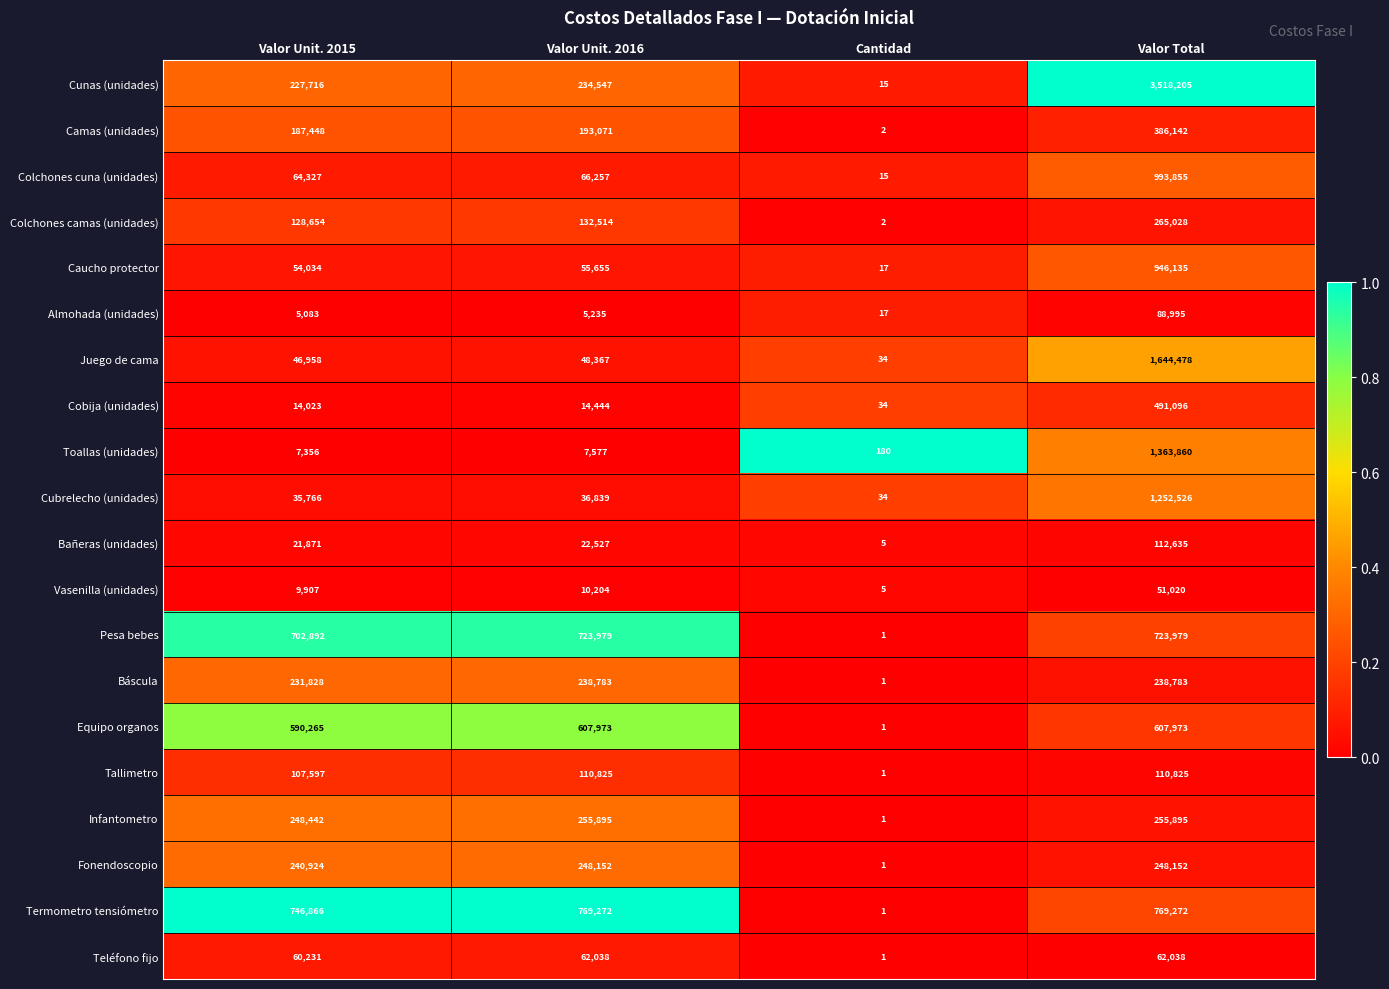

What is the spread (max minus min) of values at Valor Unit. 2015?

741783